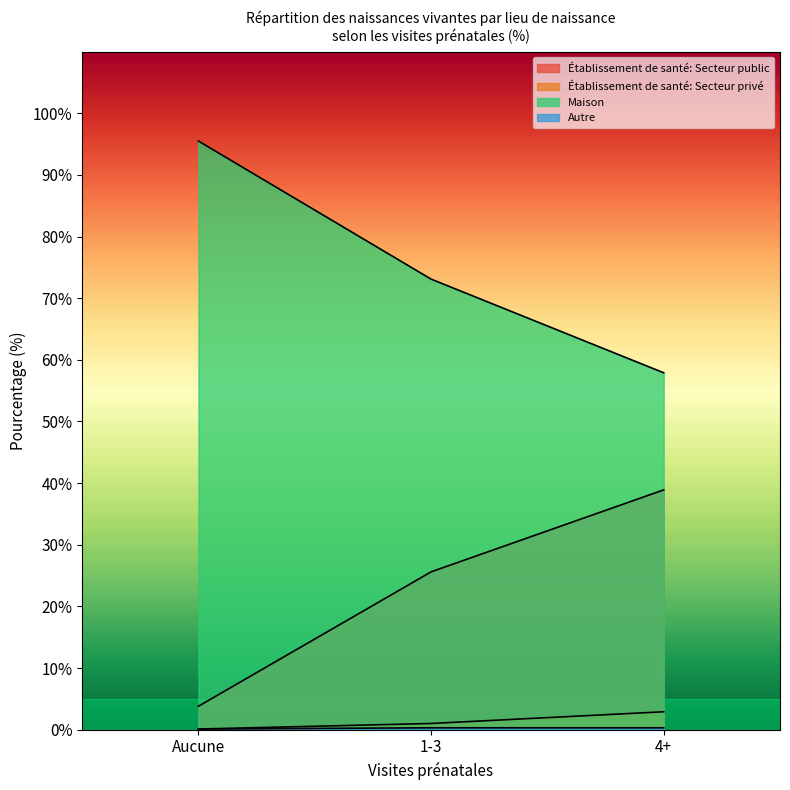

Rank the series by their maximum value, from highest to lowest.

Maison, Établissement de santé: Secteur public, Établissement de santé: Secteur privé, Autre